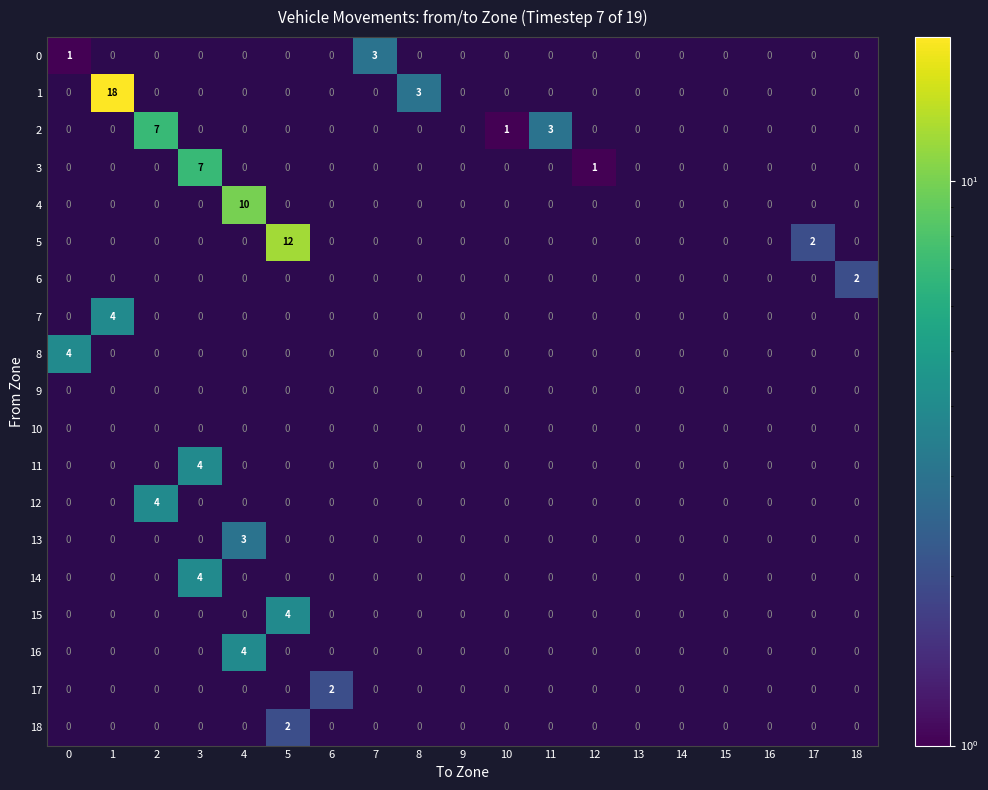

Which series has the largest total across all categories?

1